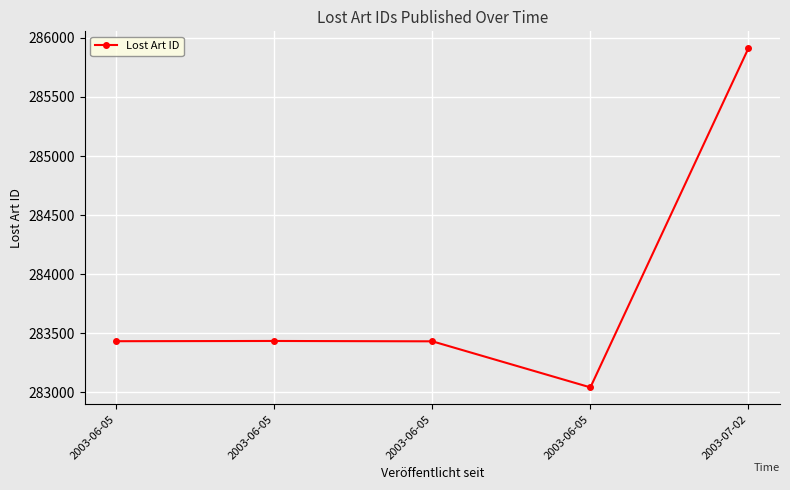

How many categories are shown in the chart?

5